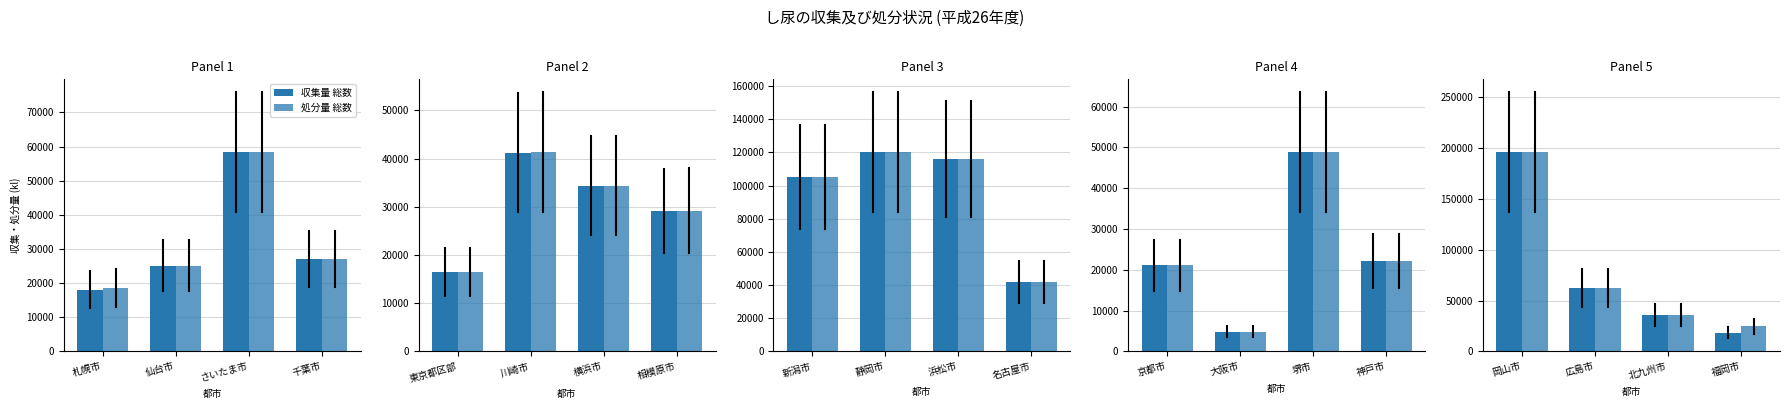

How many groups of bars are there?

4